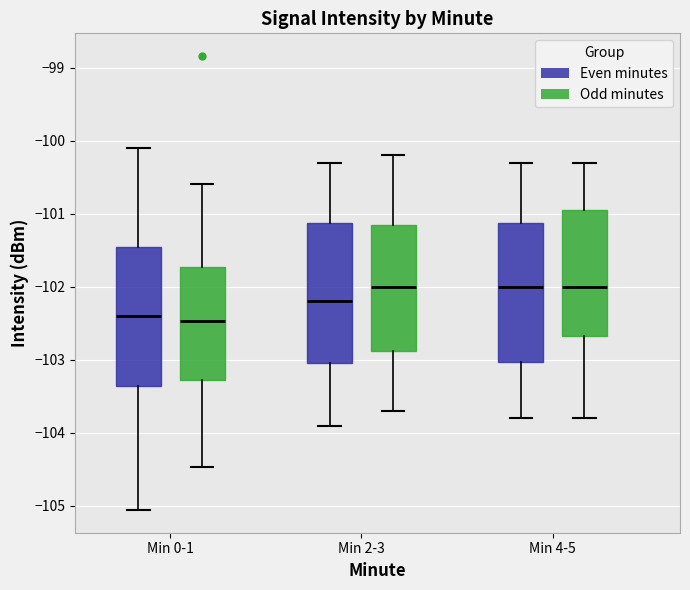

Reading left to right, read every box against the y-axis: the position of its median line, the range the box covers, and the ends of its whiskers. The values are not printed on the chart, so give them approximately, as read against the axis.

Min 0-1 (Even minutes): median -102.4, box -103.4 to -101.5, whiskers -105.1 to -100.1
Min 0-1 (Odd minutes): median -102.5, box -103.3 to -101.7, whiskers -104.5 to -100.6
Min 2-3 (Even minutes): median -102.2, box -103.0 to -101.1, whiskers -103.9 to -100.3
Min 2-3 (Odd minutes): median -102.0, box -102.9 to -101.1, whiskers -103.7 to -100.2
Min 4-5 (Even minutes): median -102.0, box -103.0 to -101.1, whiskers -103.8 to -100.3
Min 4-5 (Odd minutes): median -102.0, box -102.7 to -100.9, whiskers -103.8 to -100.3